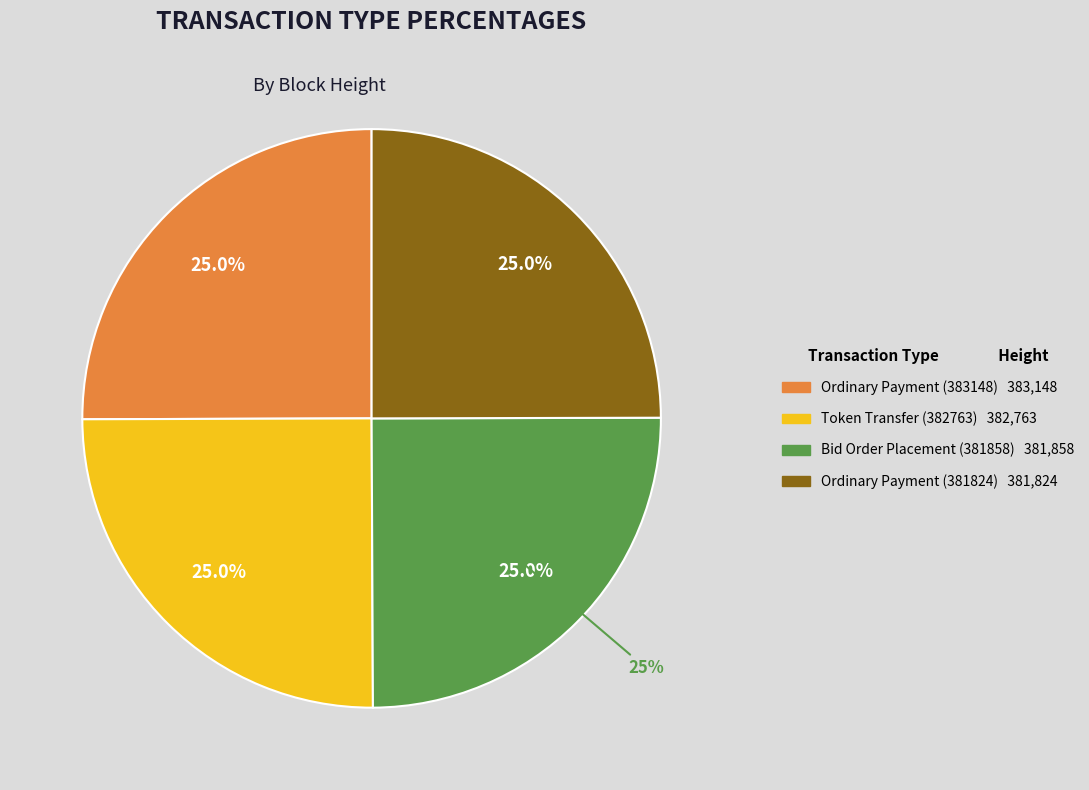

Which slice is the smallest?

Ordinary Payment (381824)